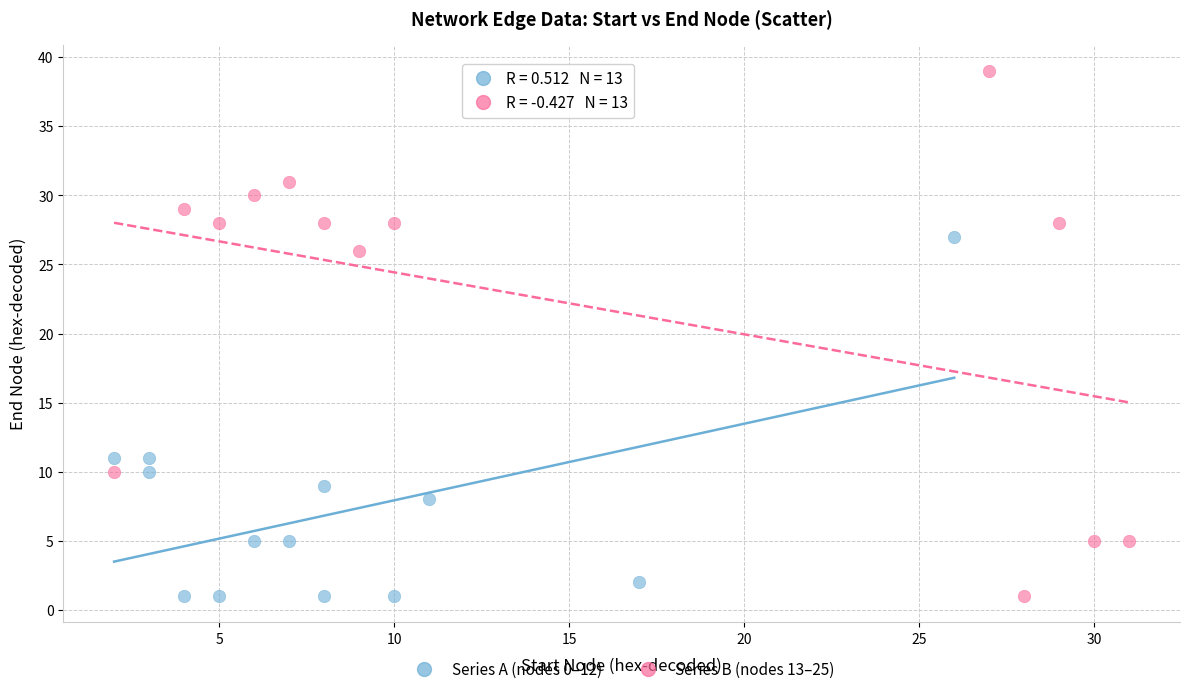

Which series has the largest Y range (max minus min)?

Series B (nodes 13–25)